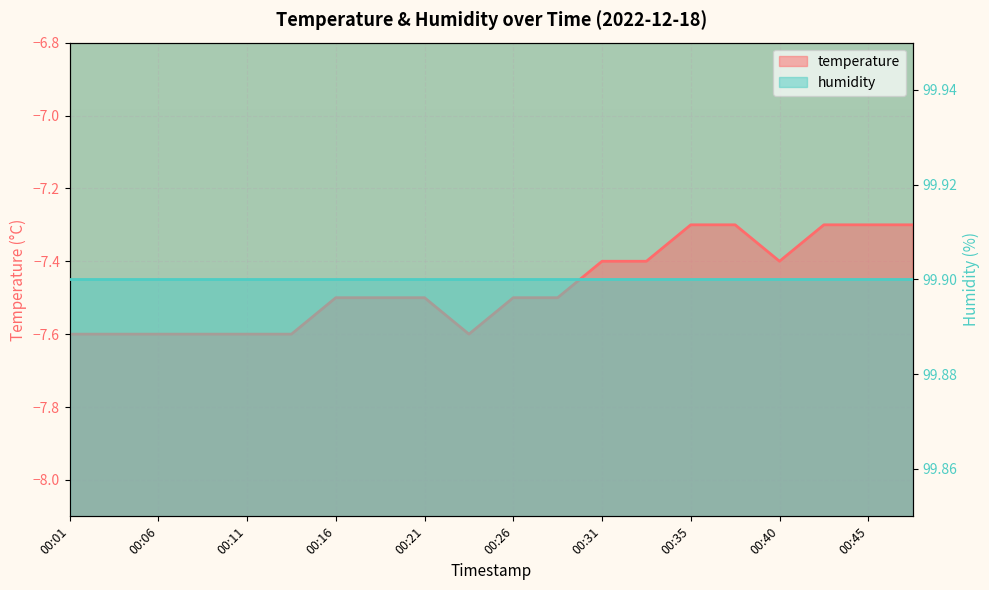

Reading right to left, what are all the values shown in this chart?

00:48=-7.3	00:45=-7.3	00:43=-7.3	00:40=-7.4	00:38=-7.3	00:35=-7.3	00:33=-7.4	00:31=-7.4	00:28=-7.5	00:26=-7.5	00:23=-7.6	00:21=-7.5	00:18=-7.5	00:16=-7.5	00:13=-7.6	00:11=-7.6	00:08=-7.6	00:06=-7.6	00:03=-7.6	00:01=-7.6